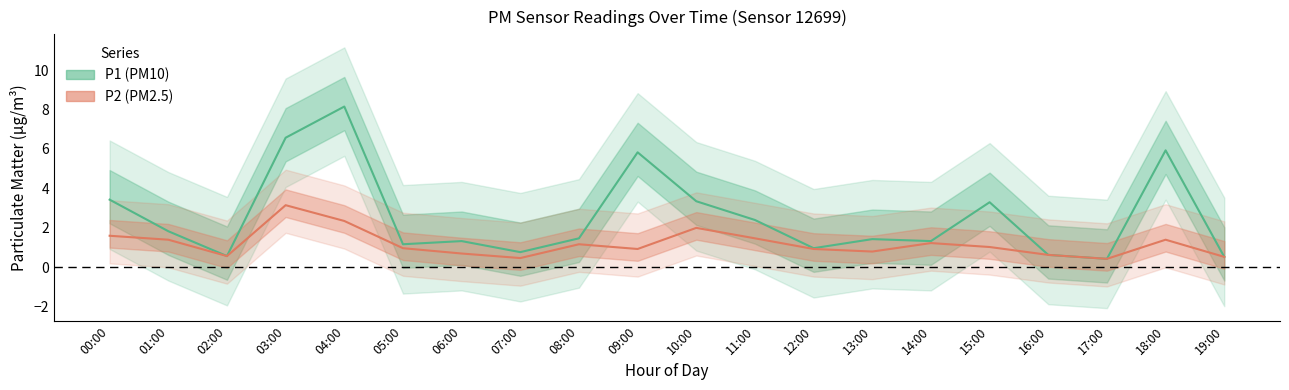

Rank the series by their maximum value, from lowest to highest.

P2 (PM2.5), P1 (PM10)